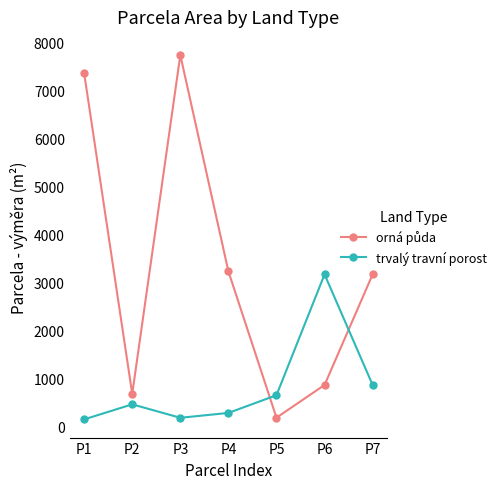

At how many categories does at least one series exceed 4311?

2